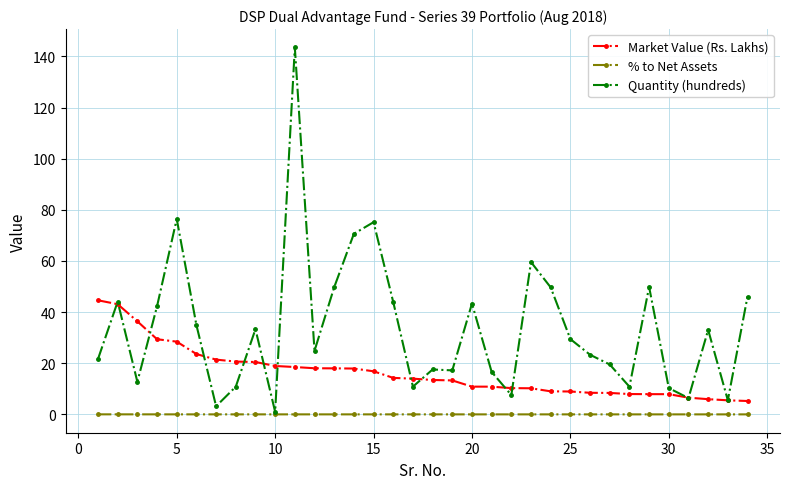

Which series has the largest total across all categories?

Quantity (hundreds)